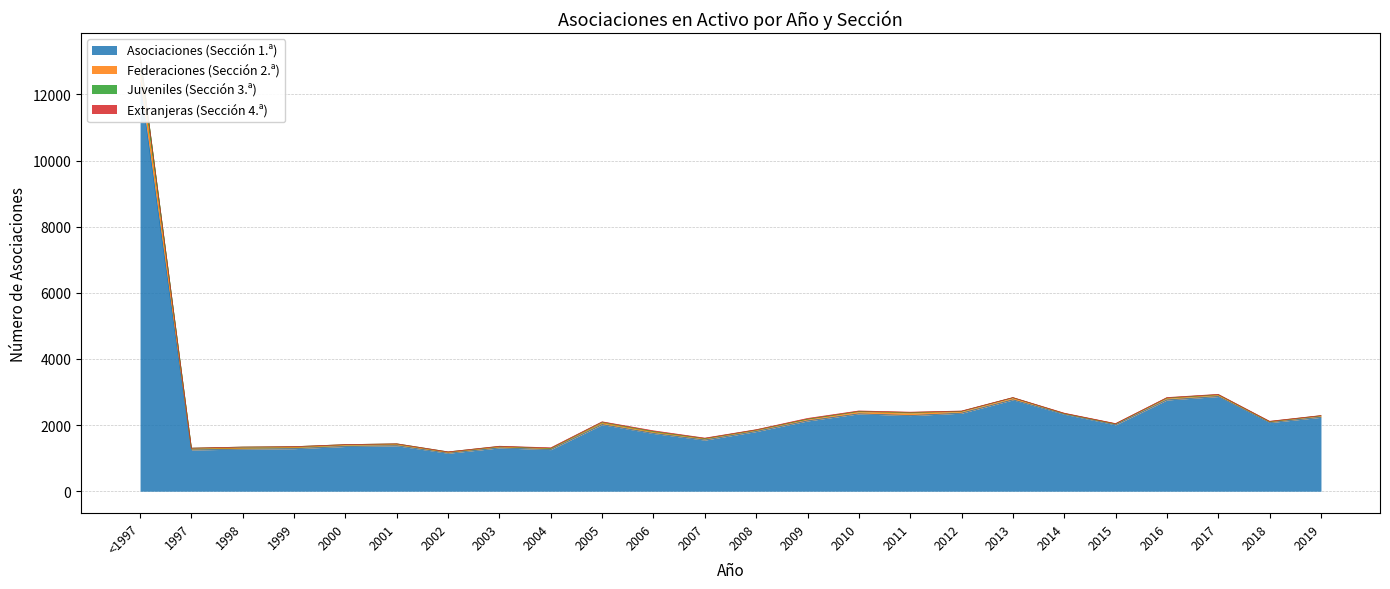

What is the sum of all Asociaciones (Sección 1.ª) values?

55878